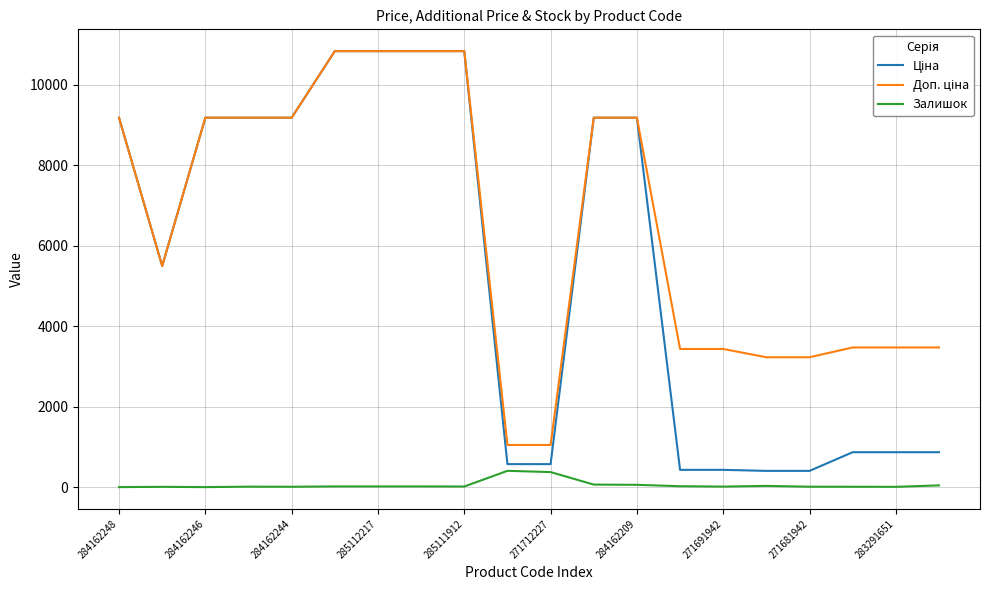

Which series has the widest spread of values?

Ціна